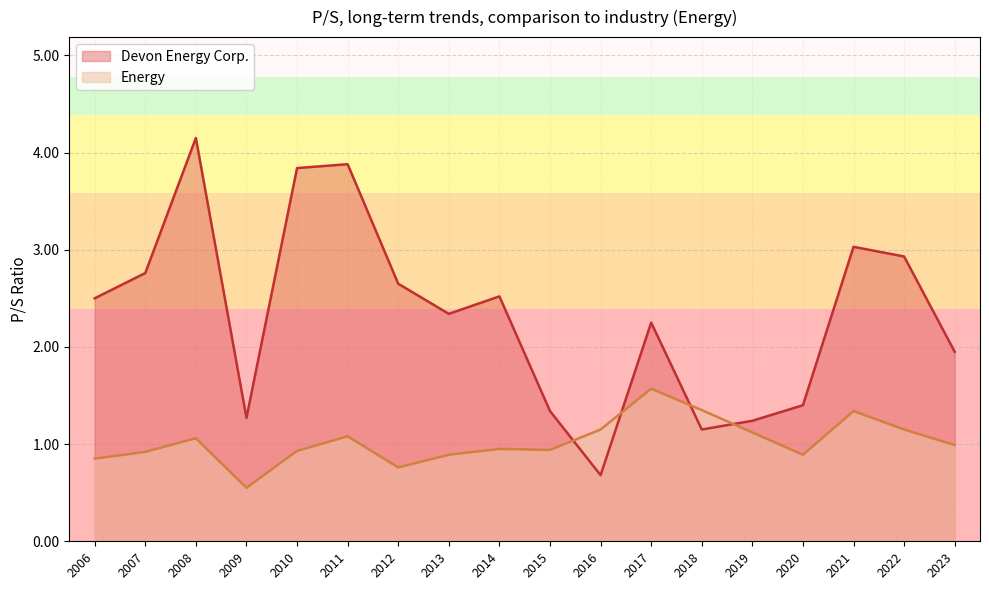

Which series ends up on top after the final intersection of Devon Energy Corp. and Energy?

Devon Energy Corp.